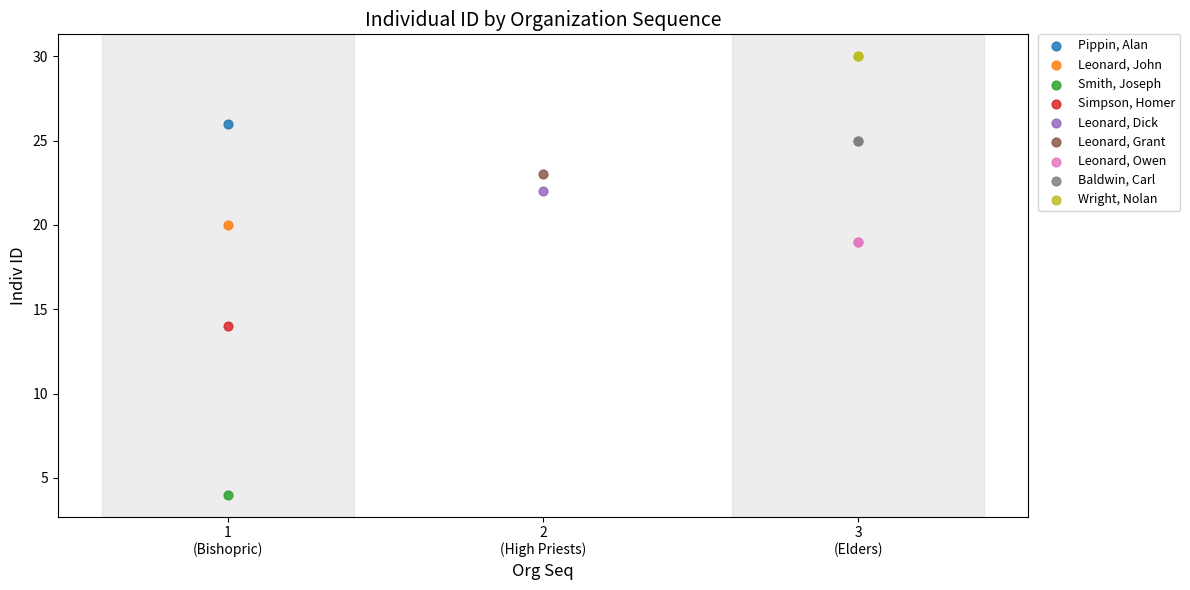

Which series reaches the minimum Y coordinate?

Smith, Joseph